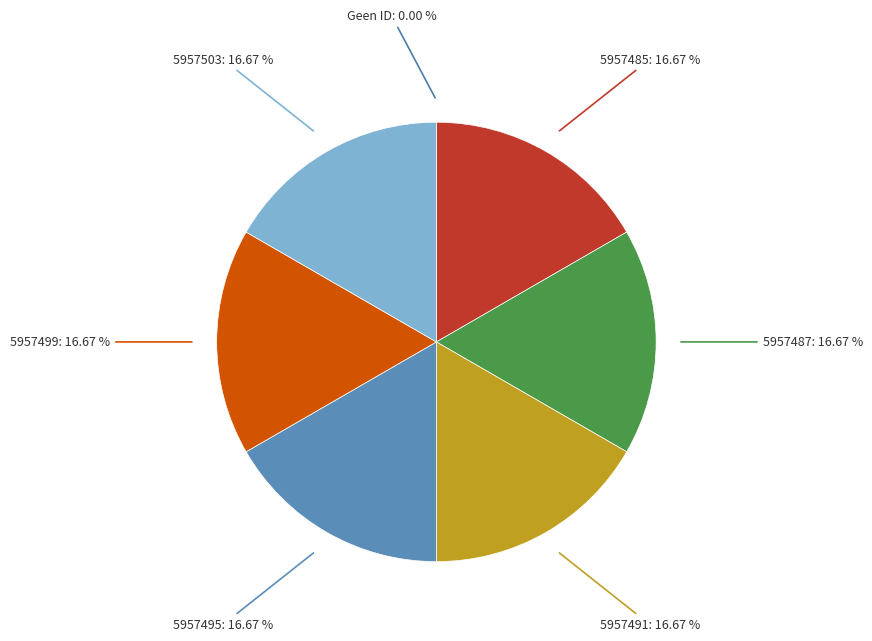

To the nearest percent, what is the average slice percentage?

14%